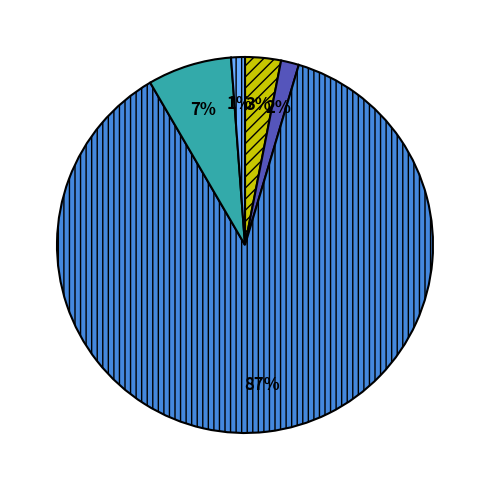

How many slices are in this pie chart?

5